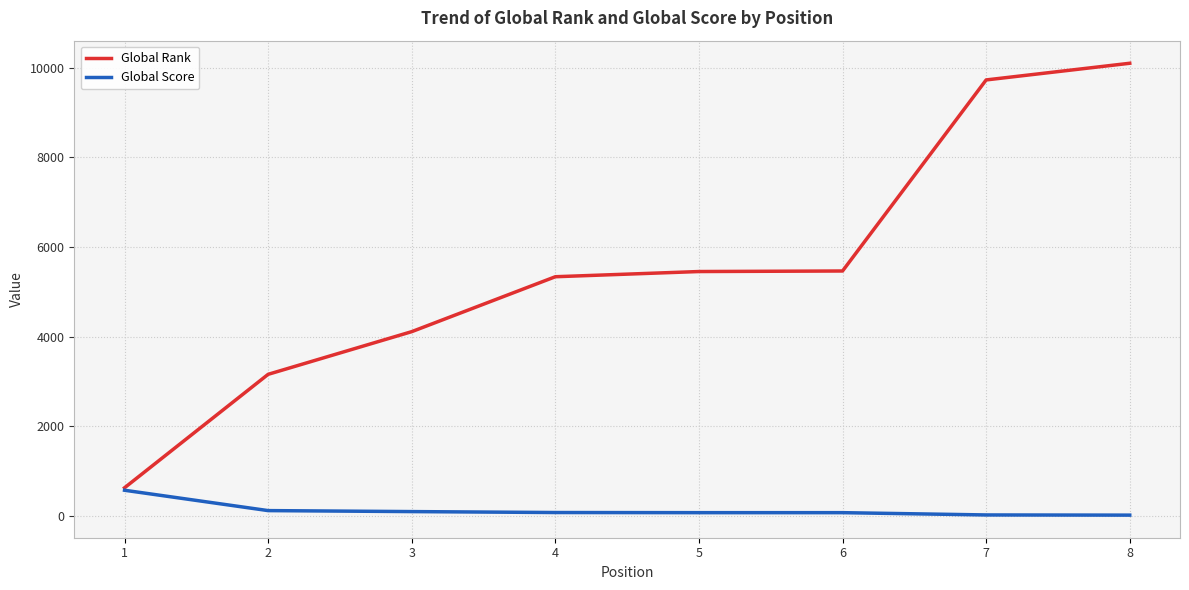

What is the highest value of the Global Score series?

574